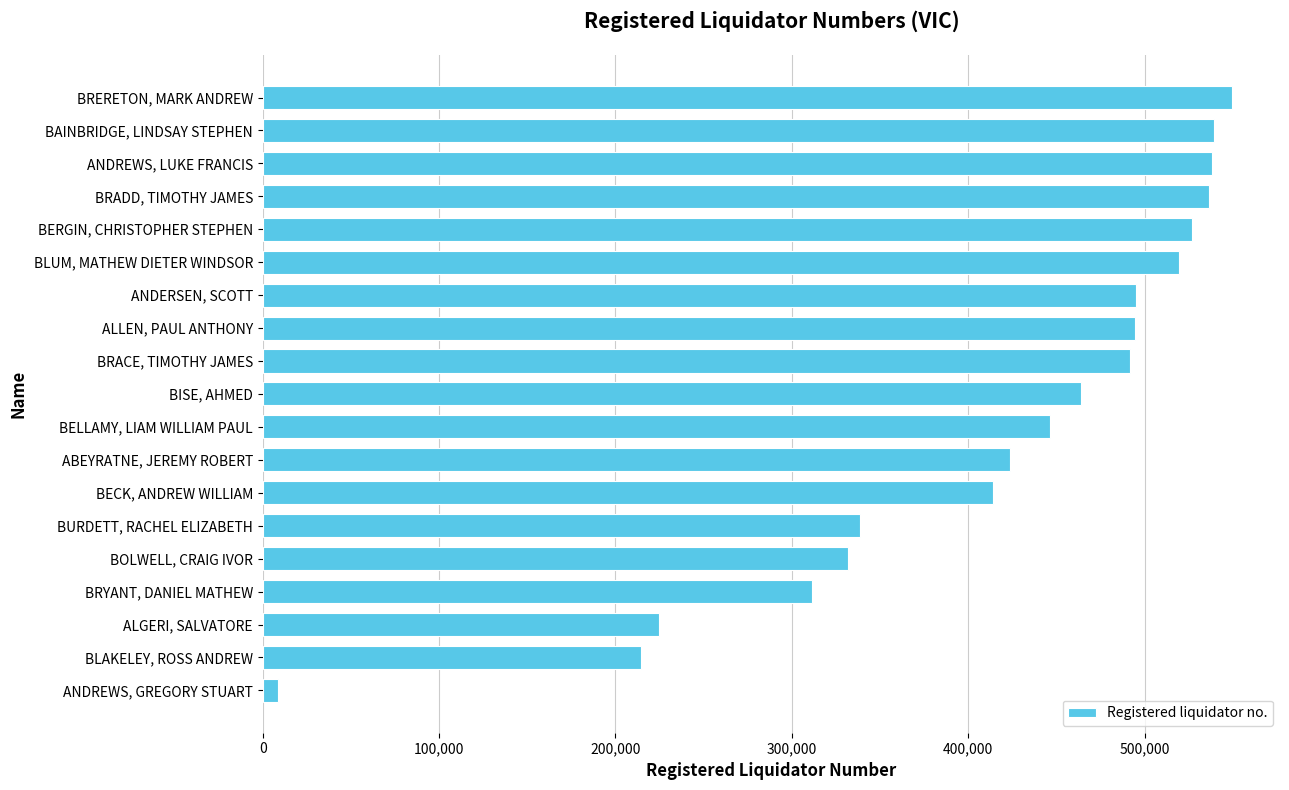

The chart shows a value of 84945 at ALGERI, SALVATORE. True or false?

False